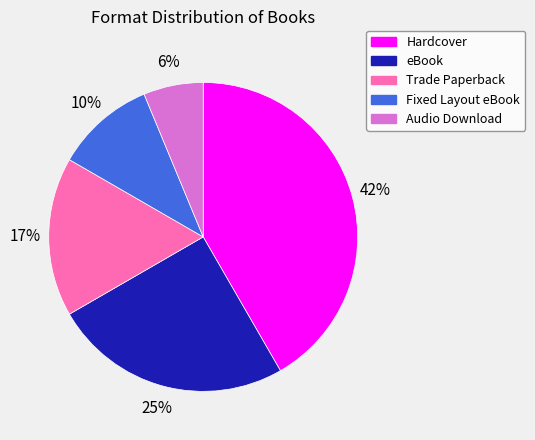

What percentage is the Hardcover slice, to the nearest percent?

42%